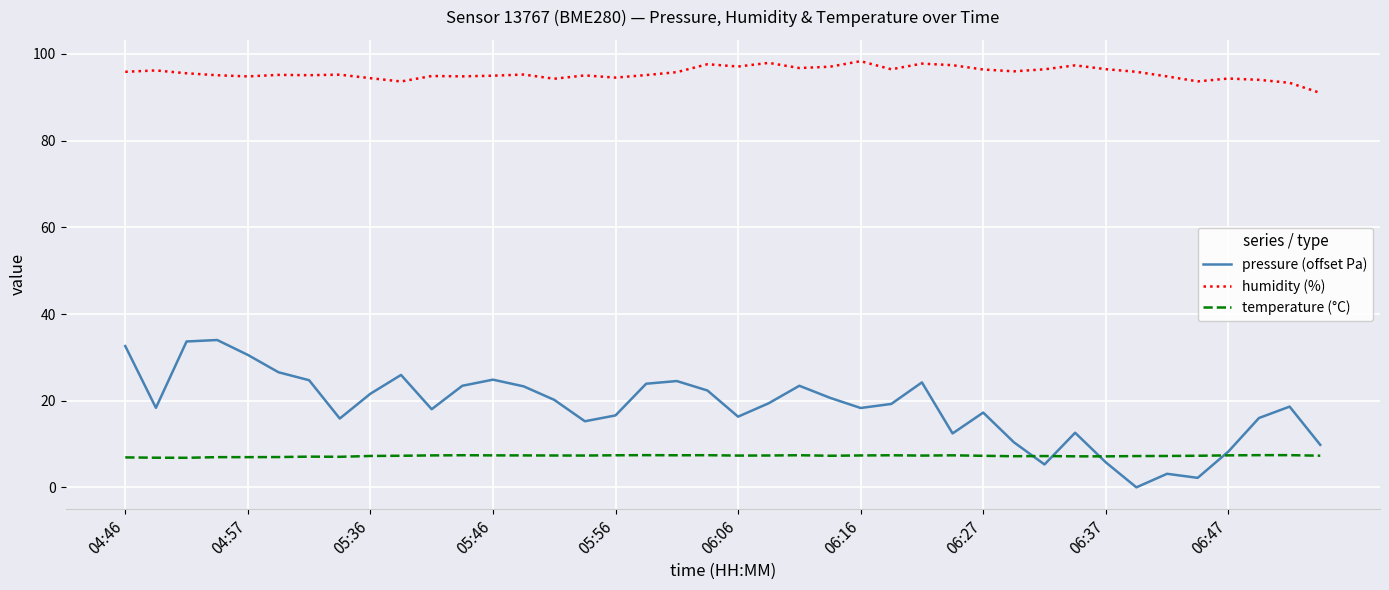

What is the highest value of the pressure (offset Pa) series?

34.0